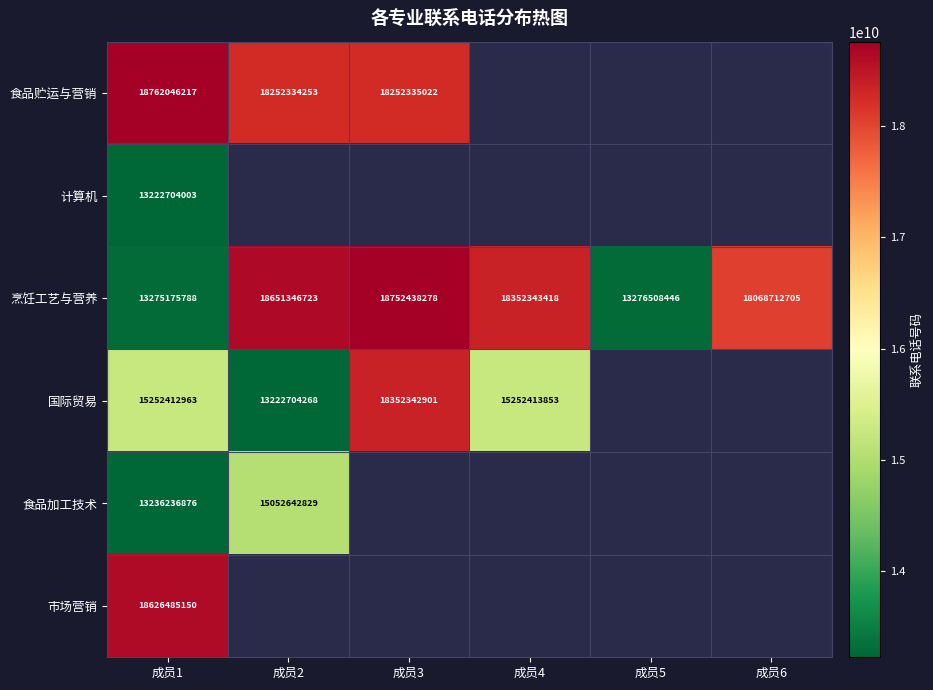

What is the sum of the 食品加工技术 values at 成员1 and 成员2?

28288879705